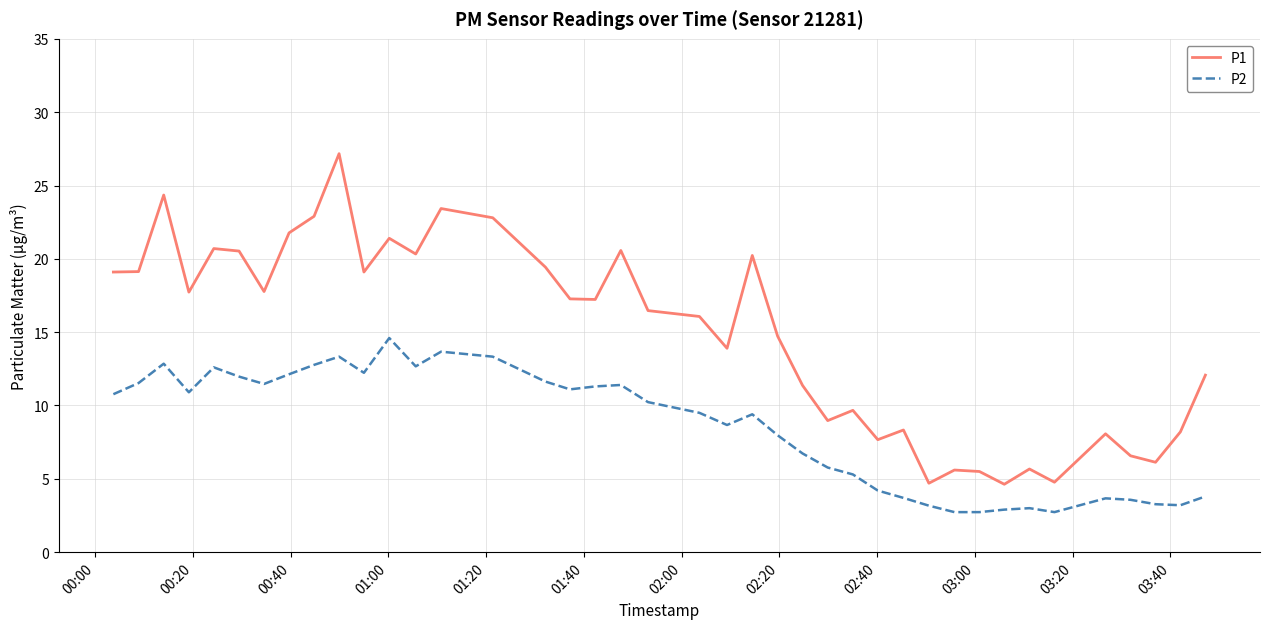

True or false: P1 and P2 cross at least once.

False